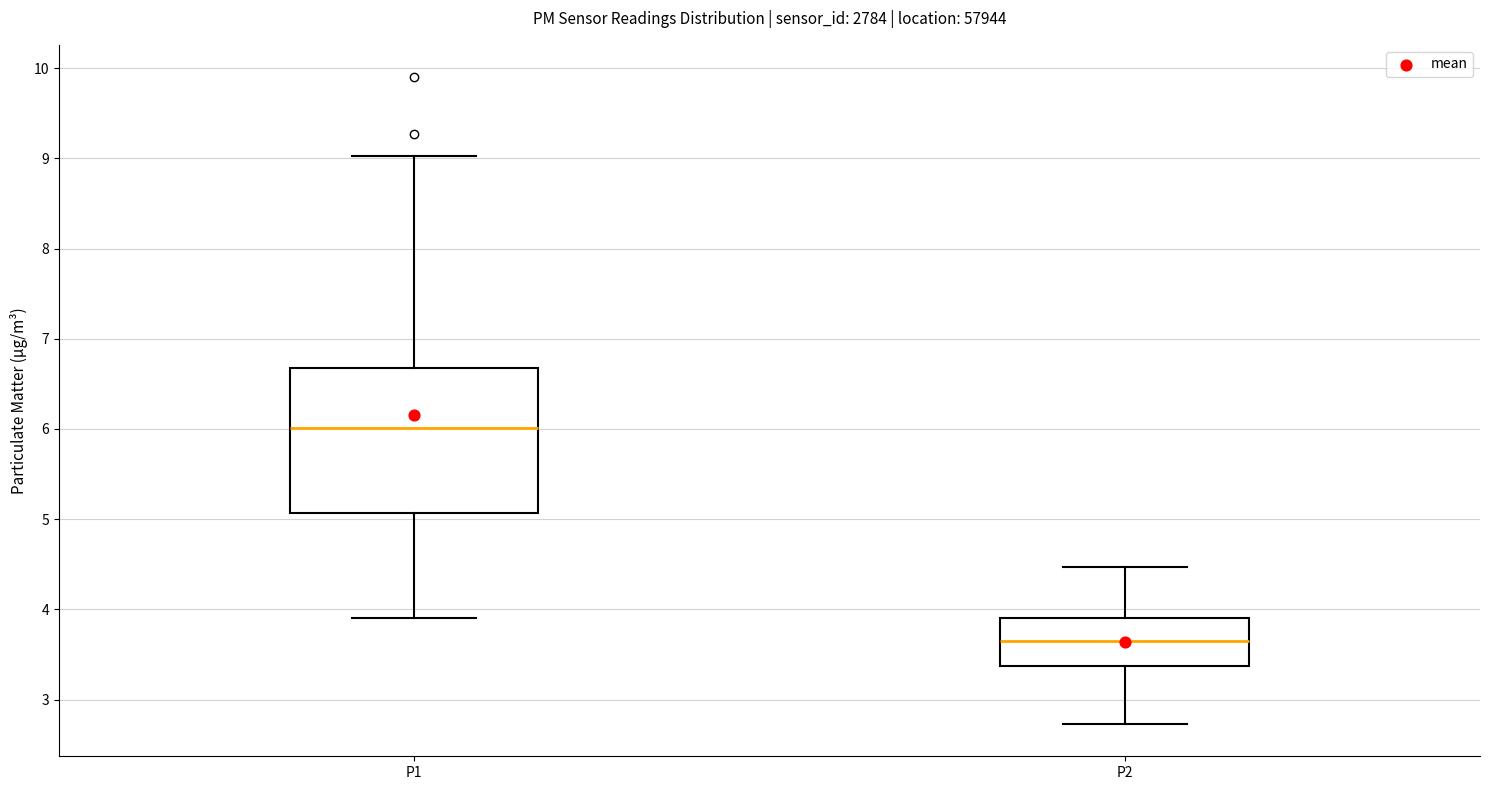

Reading left to right, read every box against the y-axis: the position of its median line, the range the box covers, and the ends of its whiskers. The values are not printed on the chart, so give them approximately, as read against the axis.

P1: median 6.0, box 5.1 to 6.7, whiskers 3.9 to 9.0
P2: median 3.7, box 3.4 to 3.9, whiskers 2.7 to 4.5